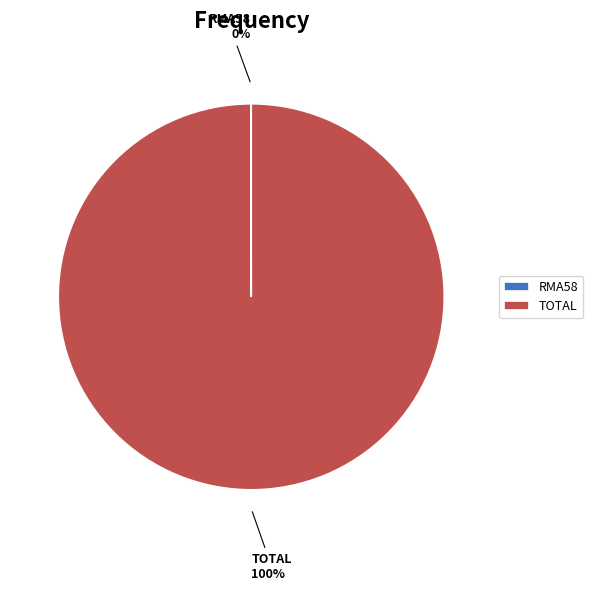

To the nearest percent, what is the difference between the largest and smallest slice percentages?

100%